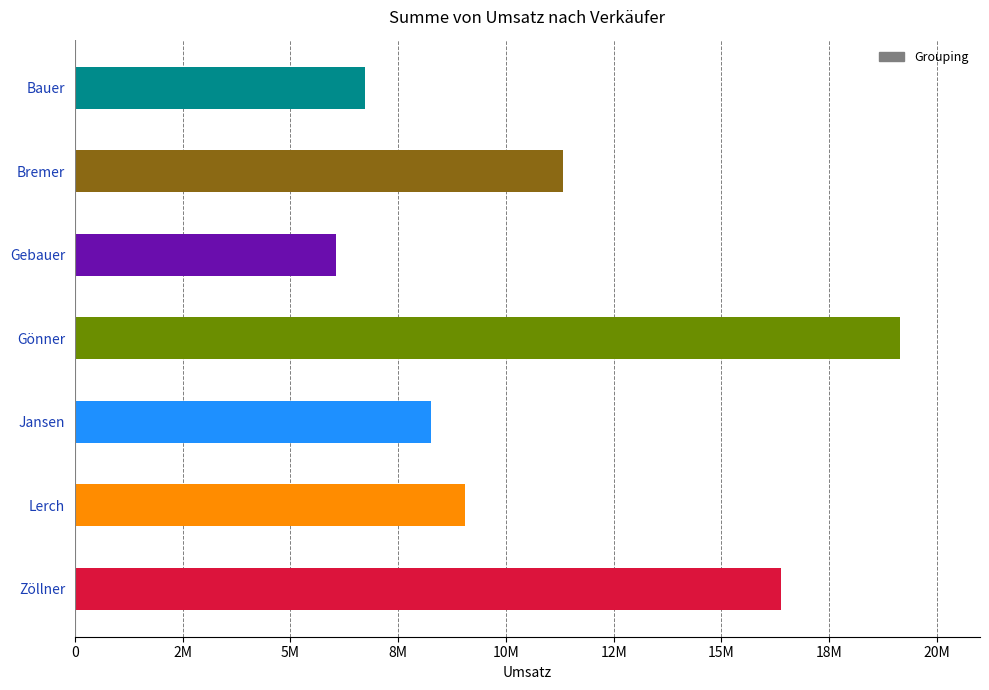

What is the sum of all values?

76960170